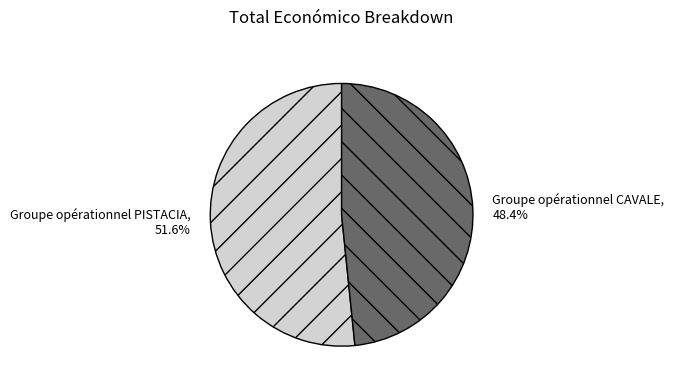

What percentage do Groupe opérationnel PISTACIA and Groupe opérationnel CAVALE together represent?

100.0%